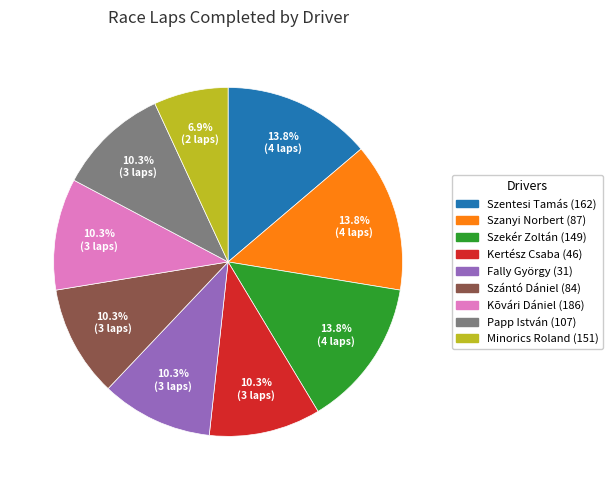

Which has a higher value, Szekér Zoltán (149) or Kõvári Dániel (186)?

Szekér Zoltán (149)